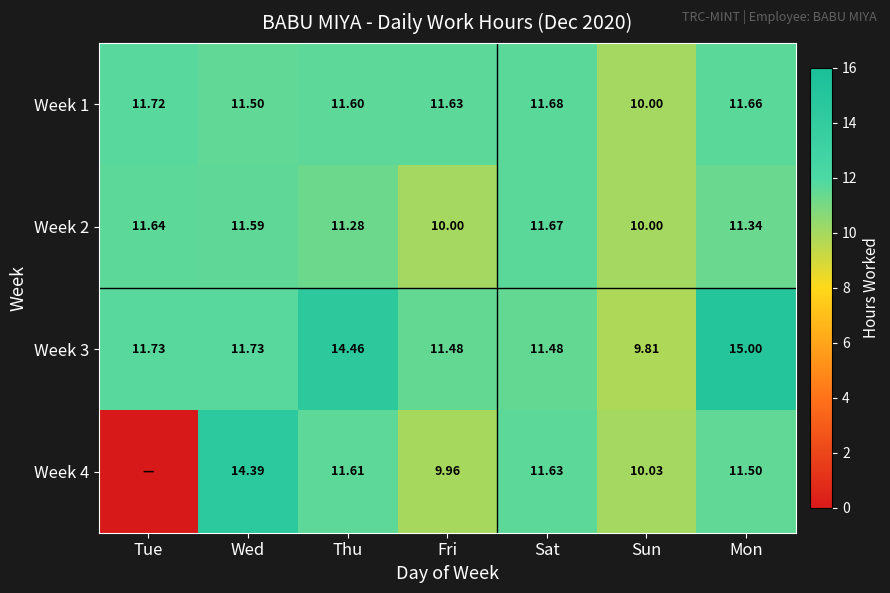

Which series has the largest total across all categories?

Week 3